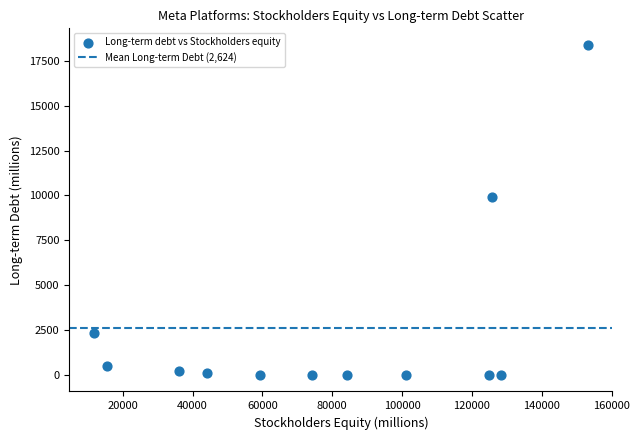

What Y value in the scatter plot is closest to 9192?

9923